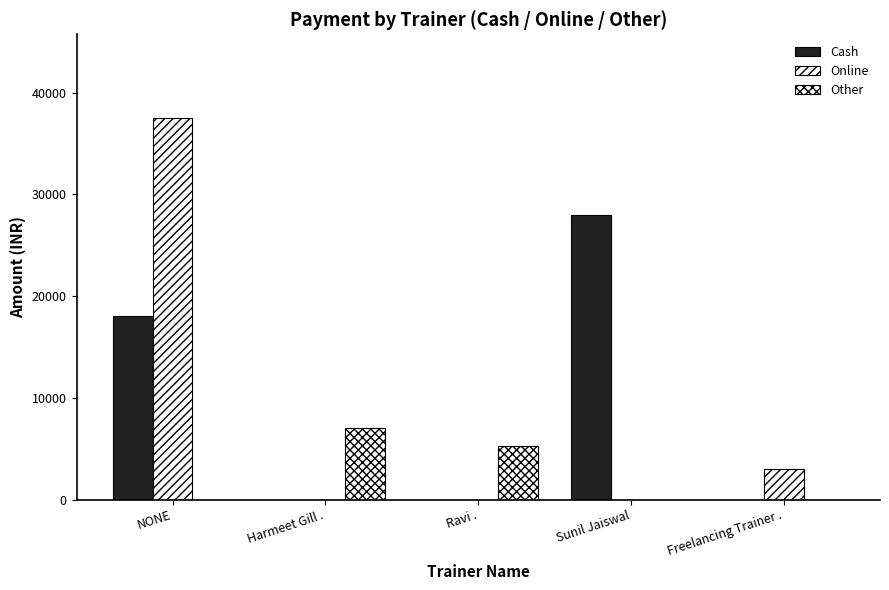

Which series has the largest total across all categories?

Cash